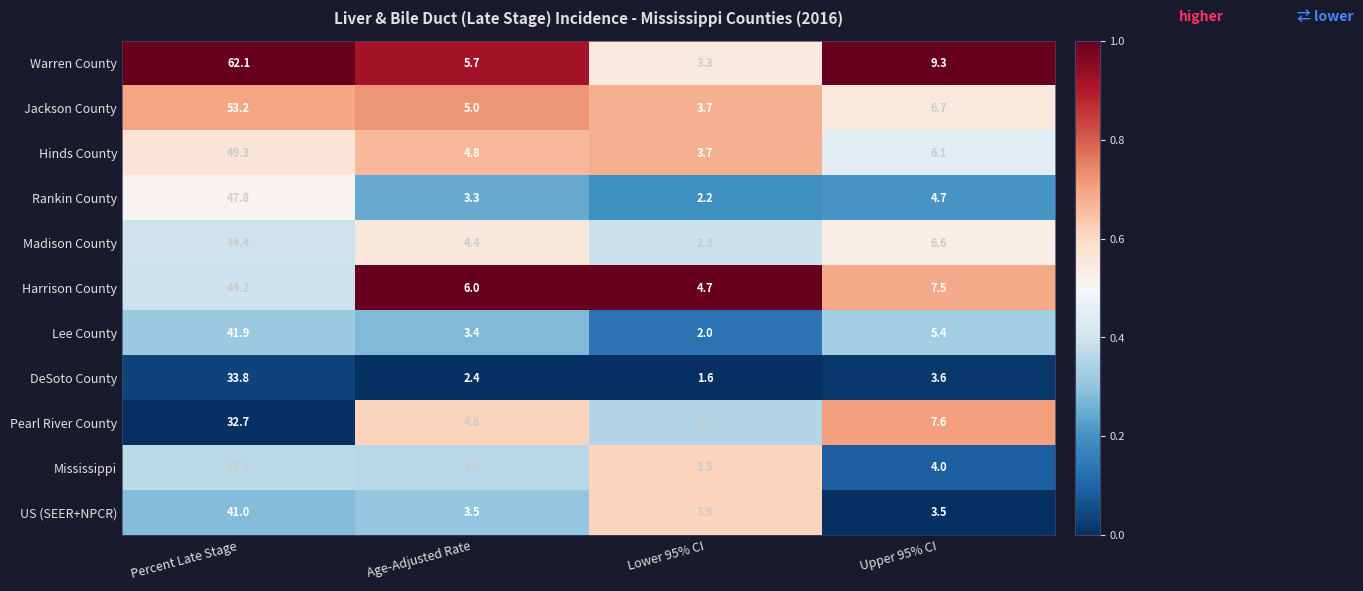

Is it true that DeSoto County equals 33.8 at Percent Late Stage?

True